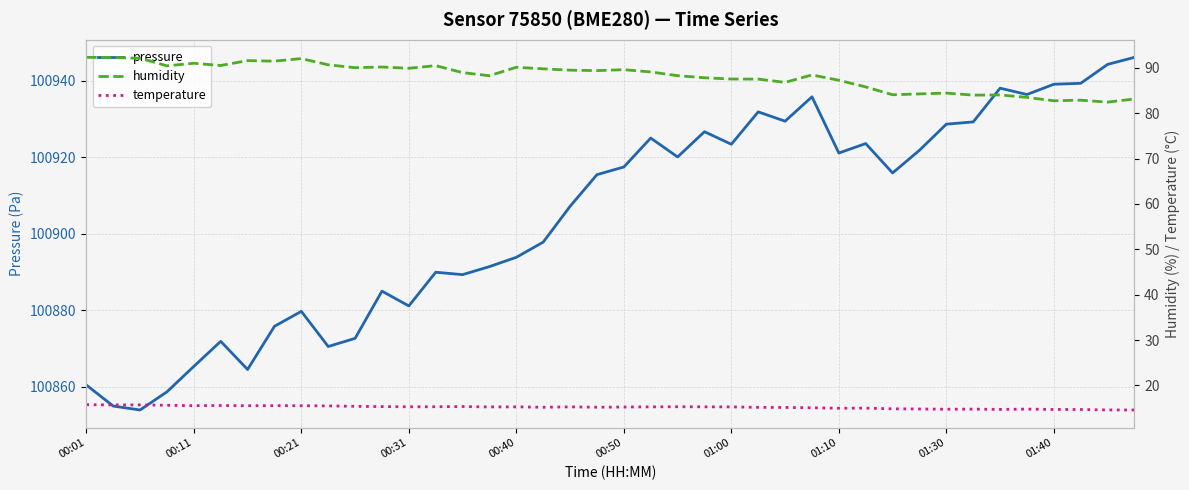

What is the minimum value for pressure?

100853.9